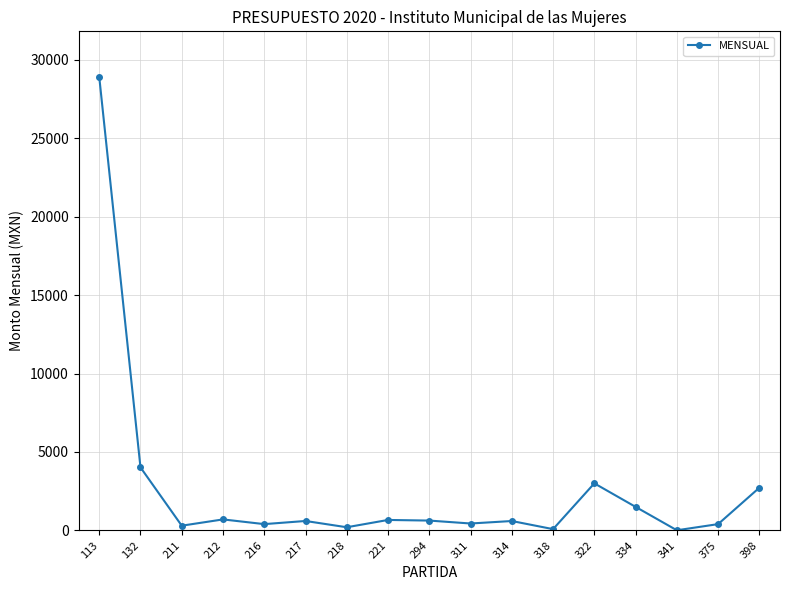

What is the ratio of the value at 132 to the value at 294?

6.4